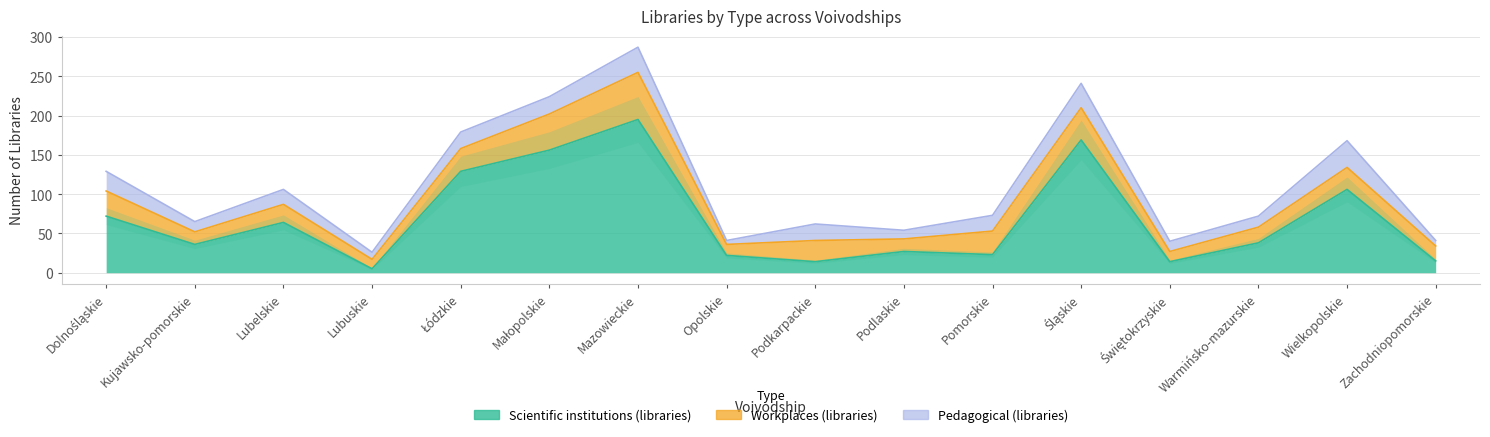

What is the sum of all Scientific institutions (libraries) values?

1085